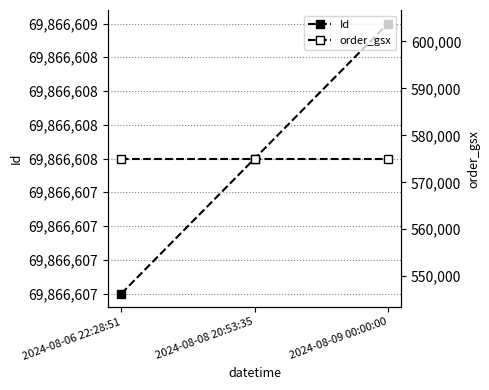

What are all the series names shown in the legend?

Id, order_gsx